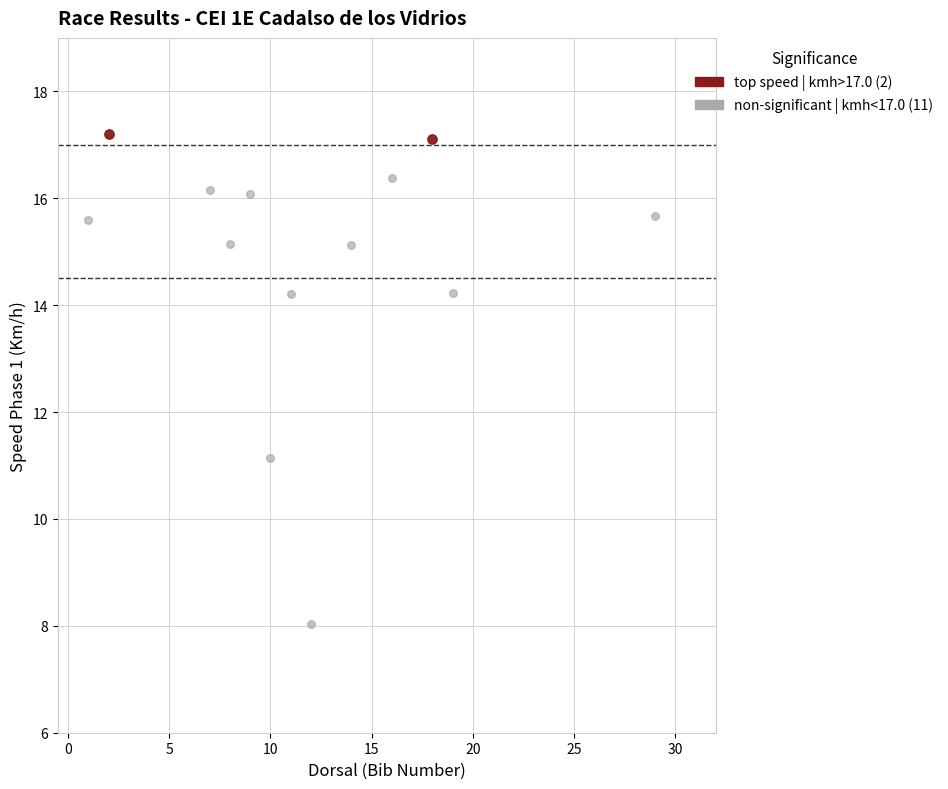

Which series has the widest spread of Y values?

non-significant | kmh<17.0 (11)